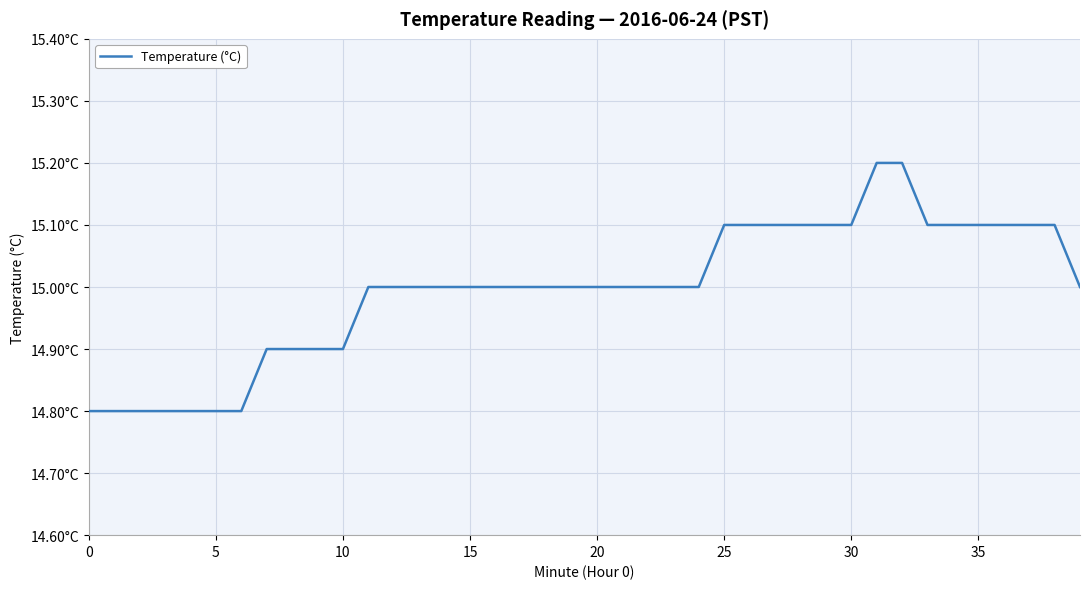

Is this an area chart (filled region under the line)?

No